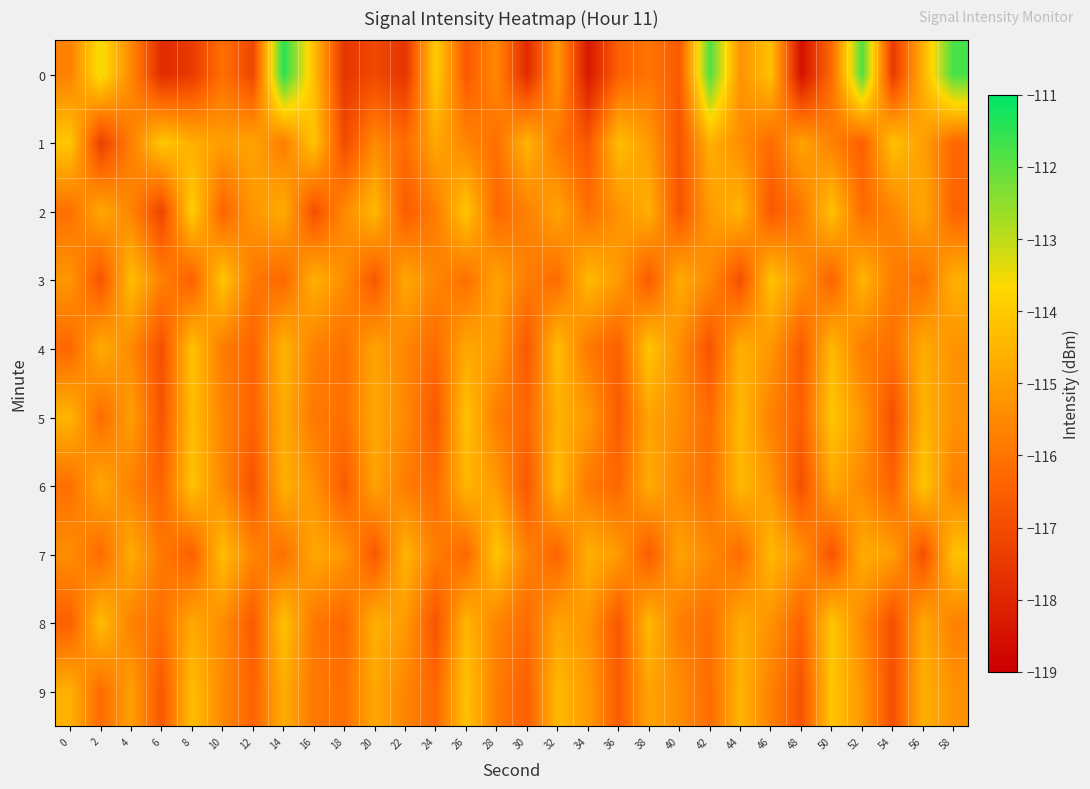

How many data points does each series have?

30